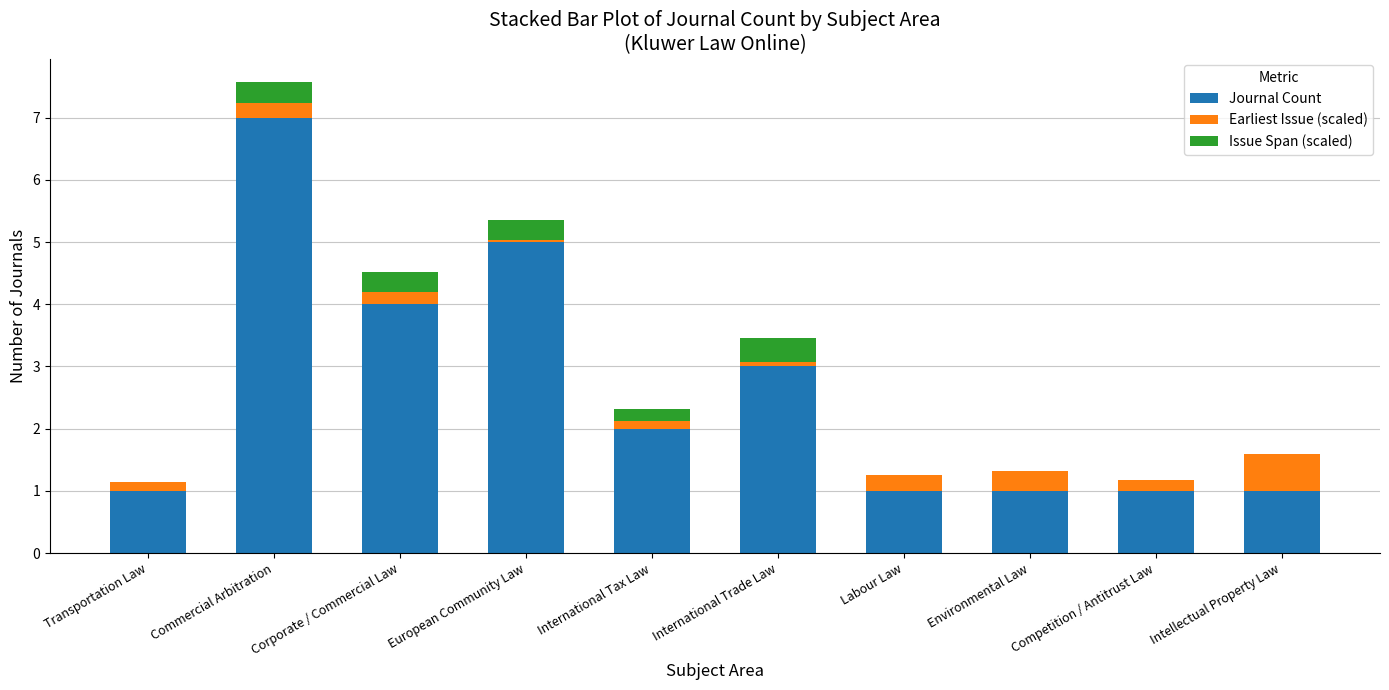

What is the highest value of the Journal Count series?

7.0